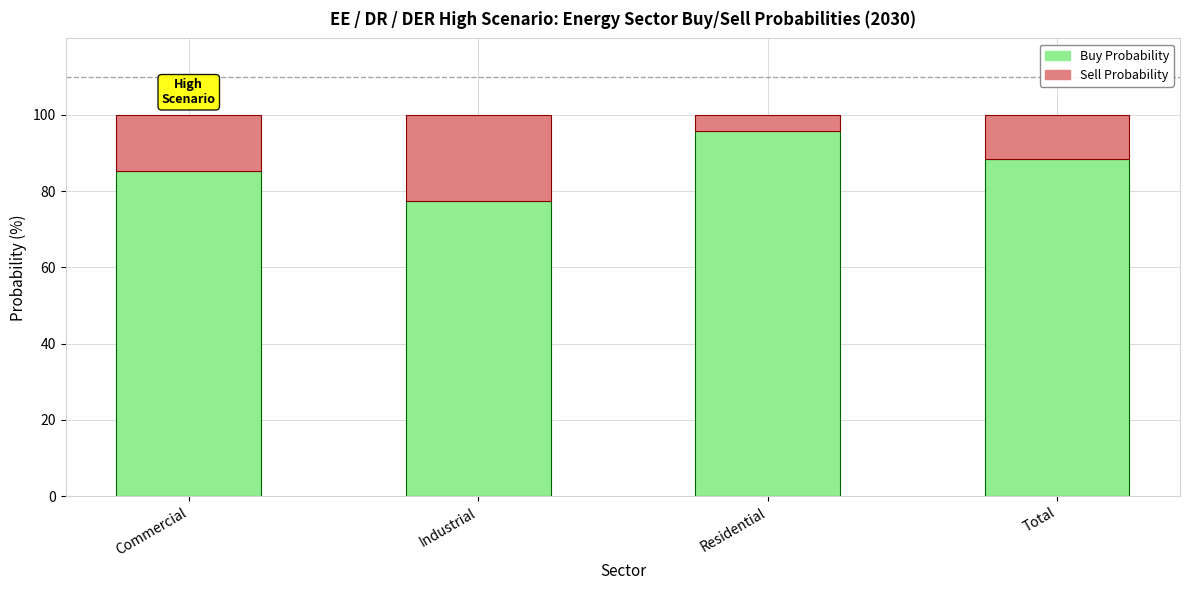

What is the highest value of the Buy Probability series?

95.6